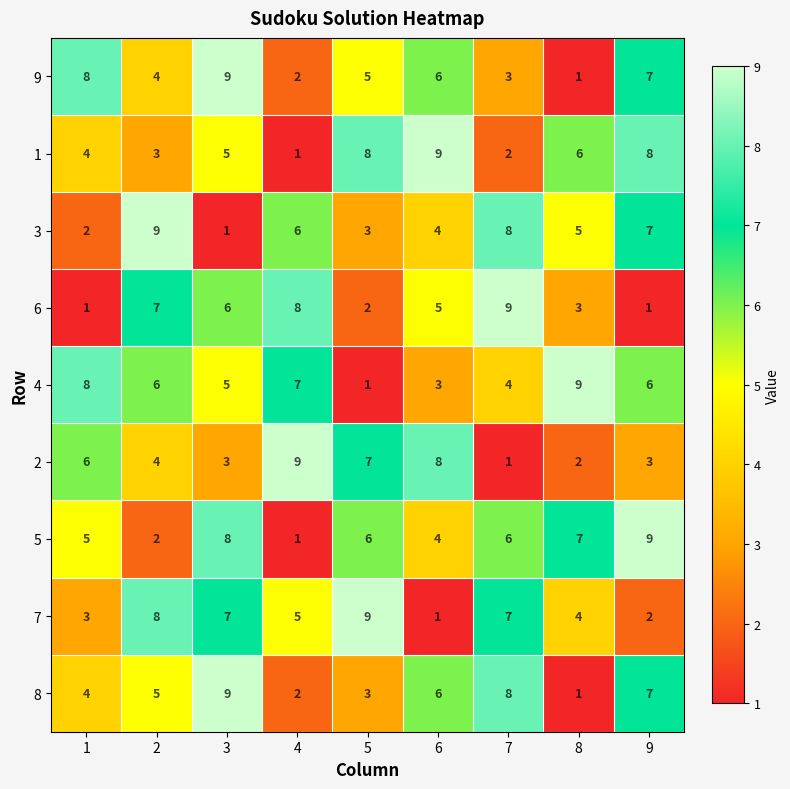

Which series has the largest total across all categories?

4